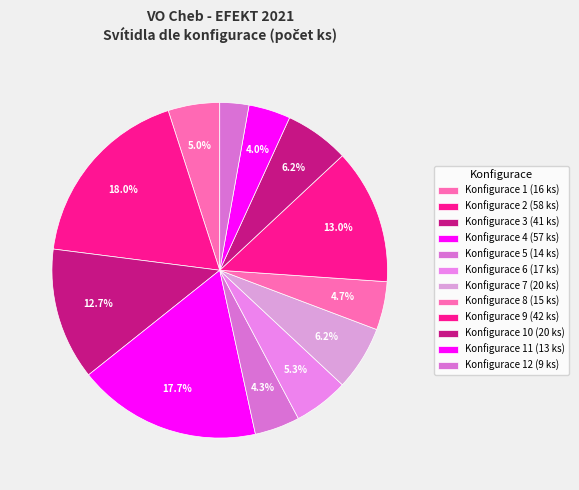

Count the number of slices in the pie.

12